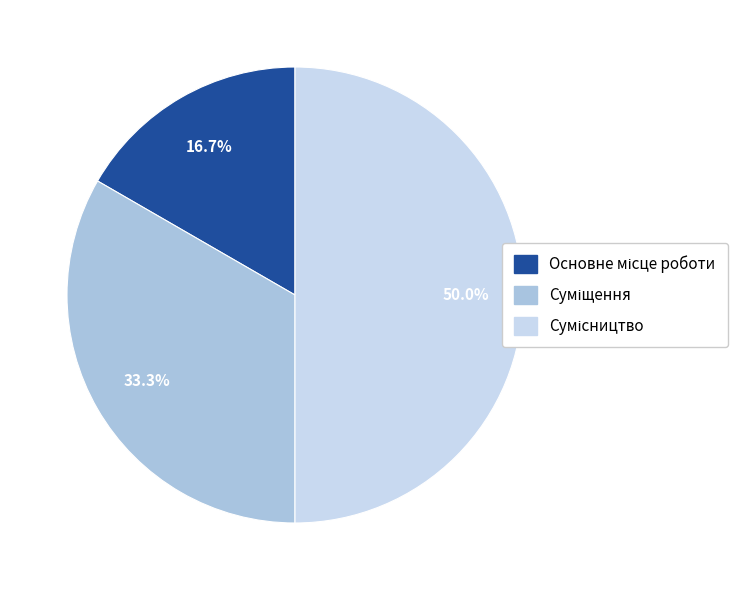

How many slices are in this pie chart?

3